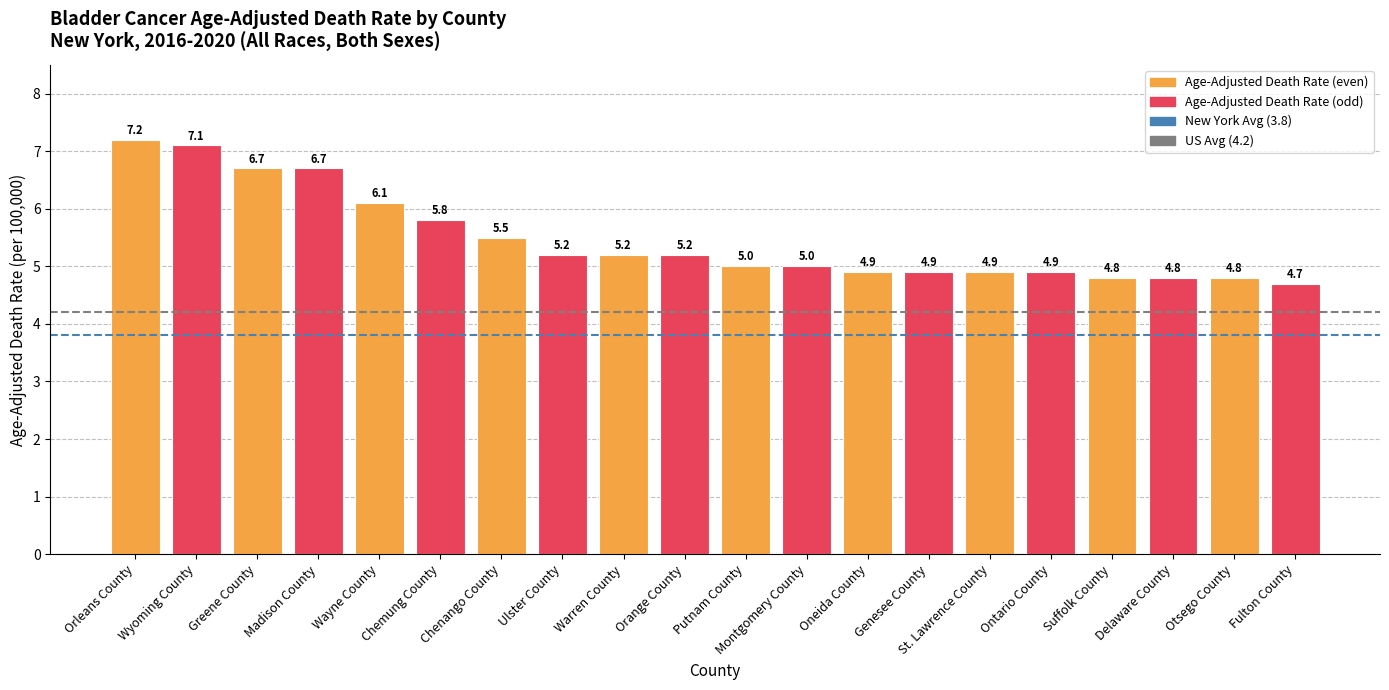

What is the value of the 18th bar from the left?

4.8